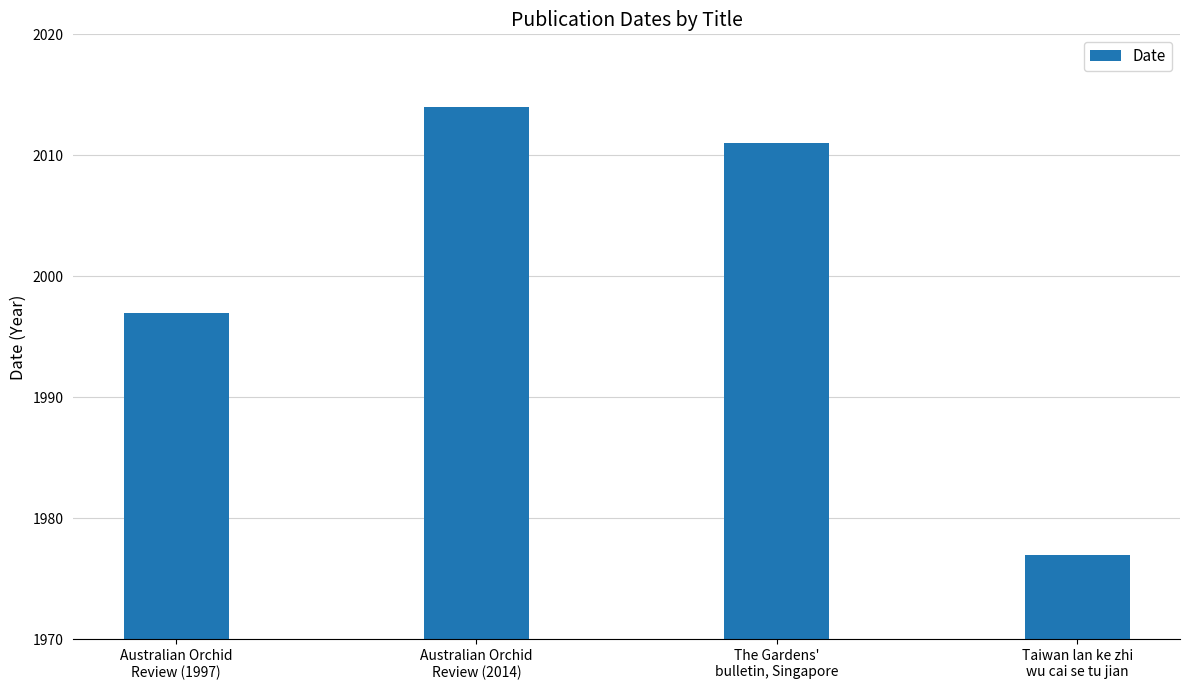

Rank the categories by value from highest to lowest.

Australian Orchid
Review (2014), The Gardens'
bulletin, Singapore, Australian Orchid
Review (1997), Taiwan lan ke zhi
wu cai se tu jian